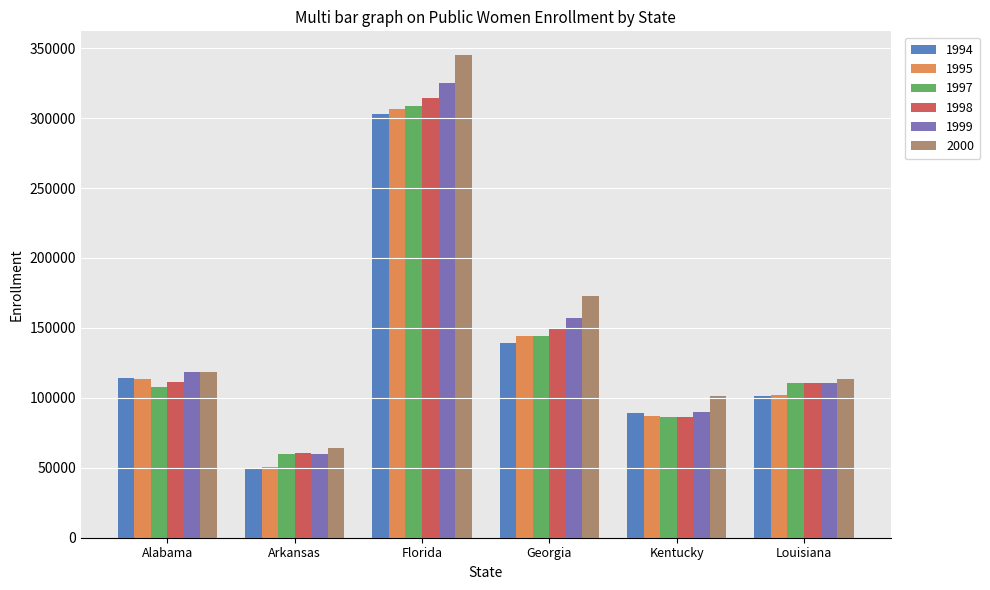

True or false: 1994 has a value of 139032 at Georgia.

True